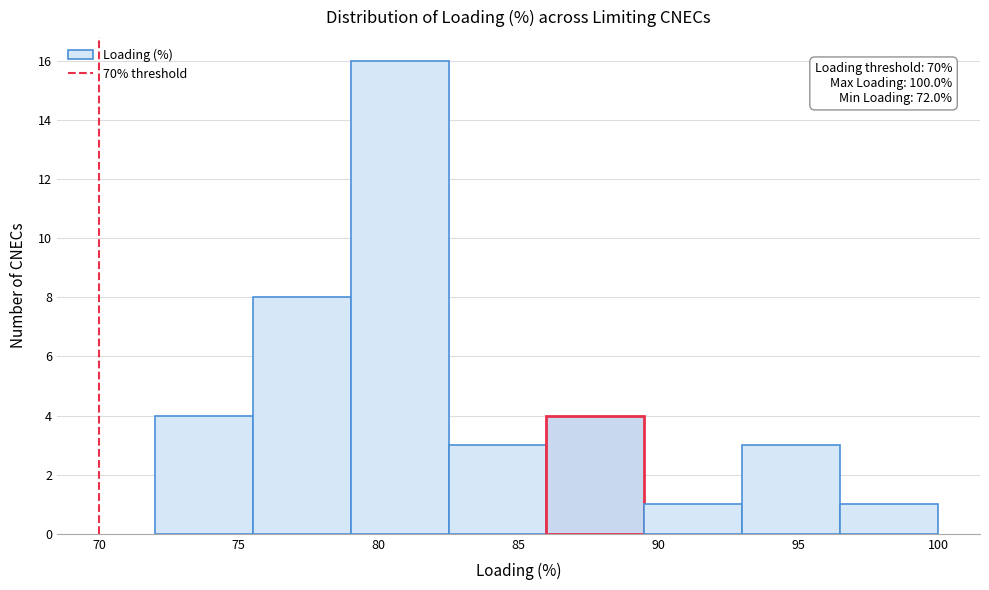

Over which range of the x-axis is the bar tallest?

79.0 to 82.5